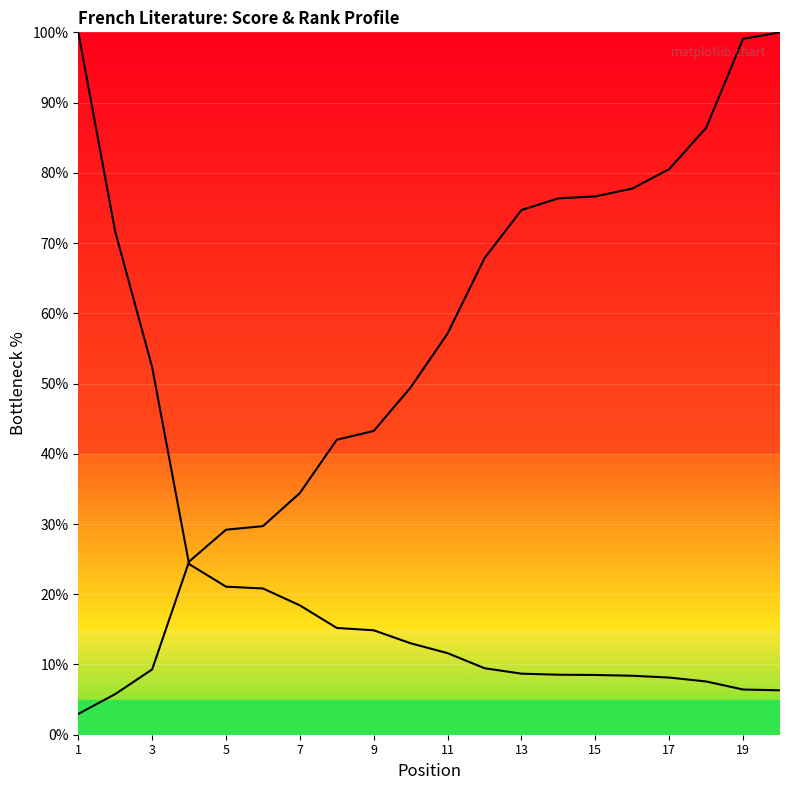

How many lines are shown in the chart?

2